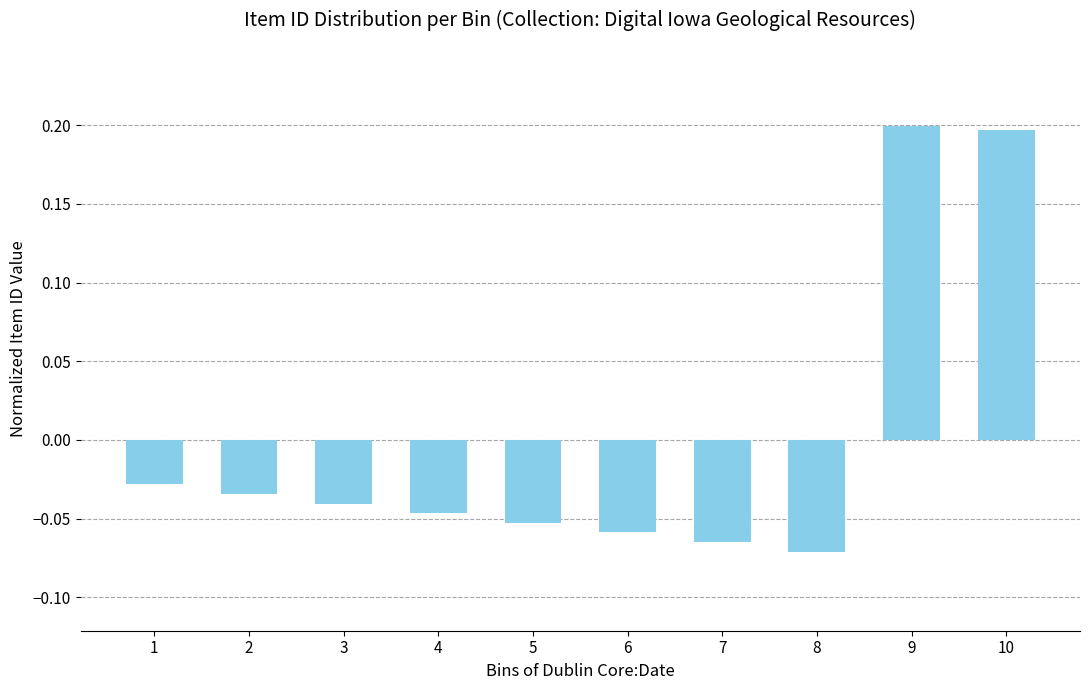

How many values are between 0 and 1?

2